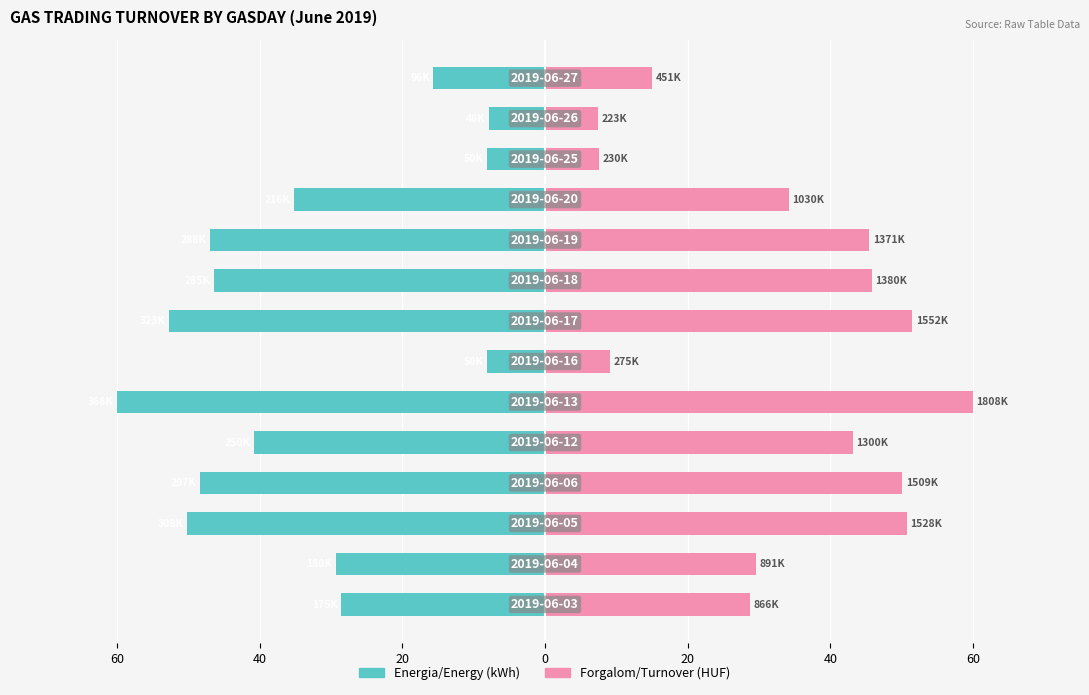

Does the chart contain stacked bars?

No